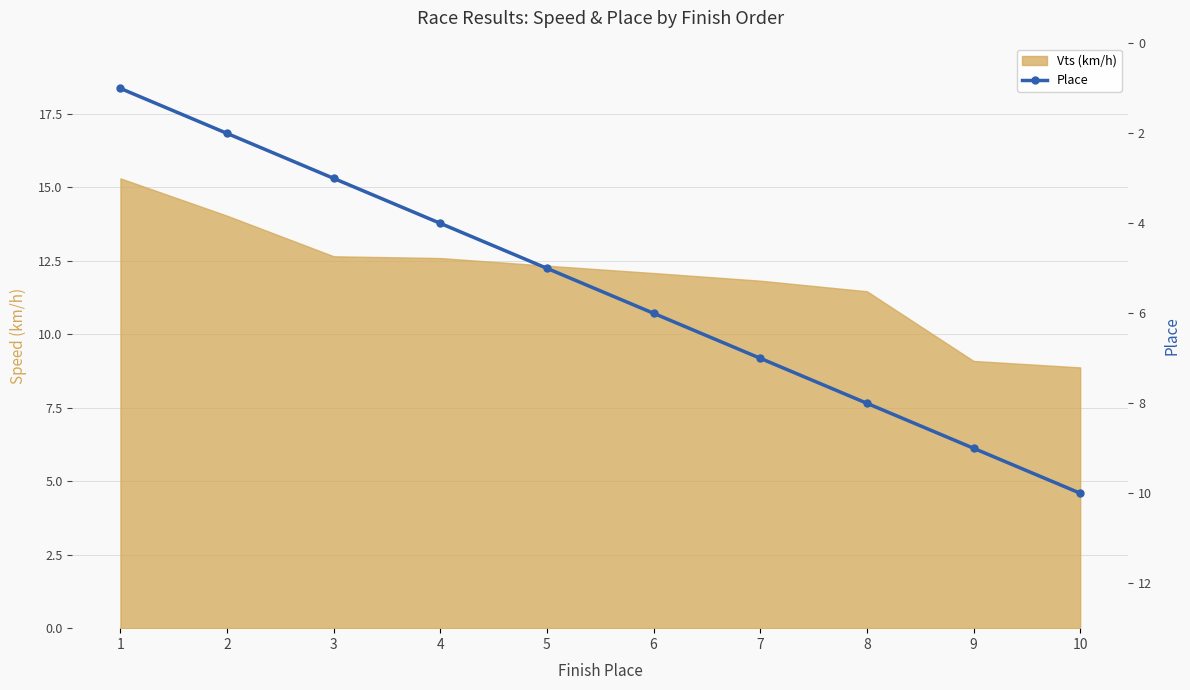

What is the difference between the maximum and minimum values?

9